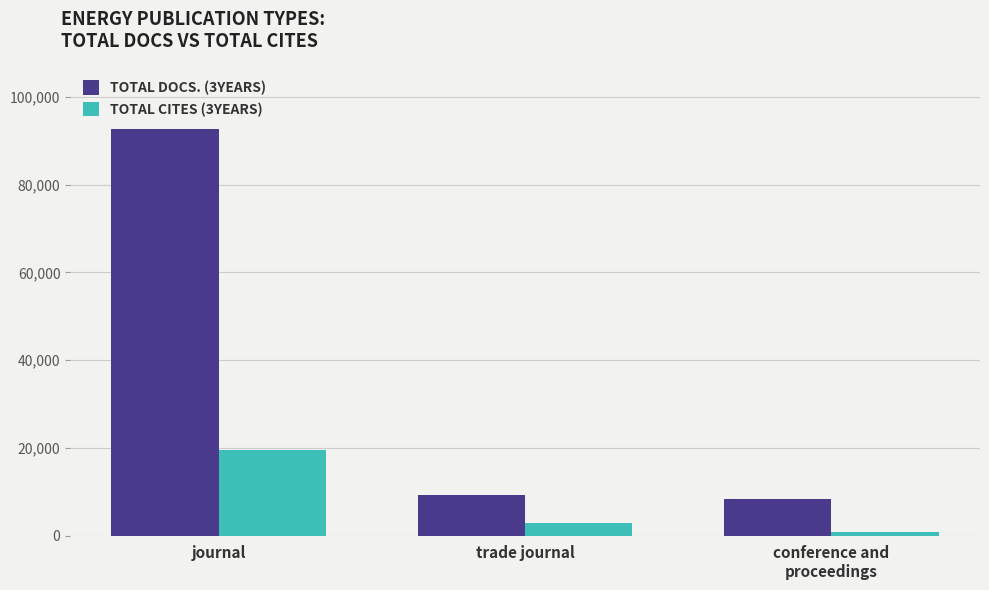

What is the minimum value shown in the chart?

853